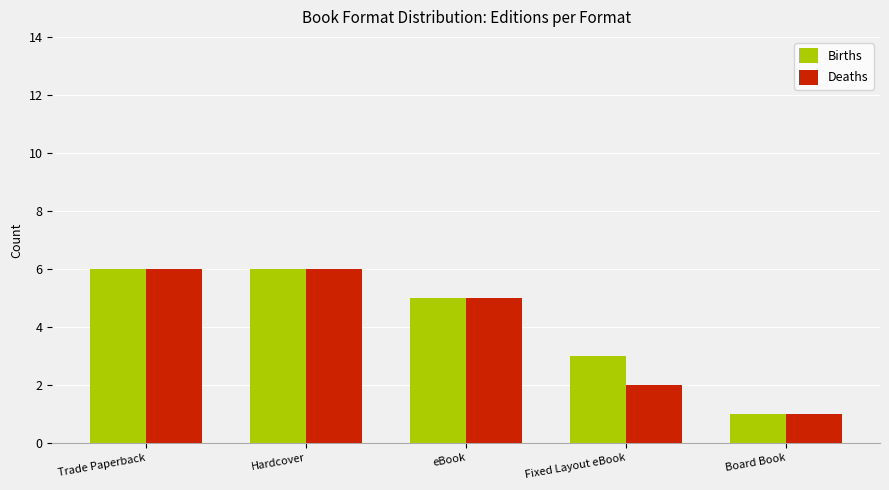

What is the label of the 3rd bar from the right?

eBook